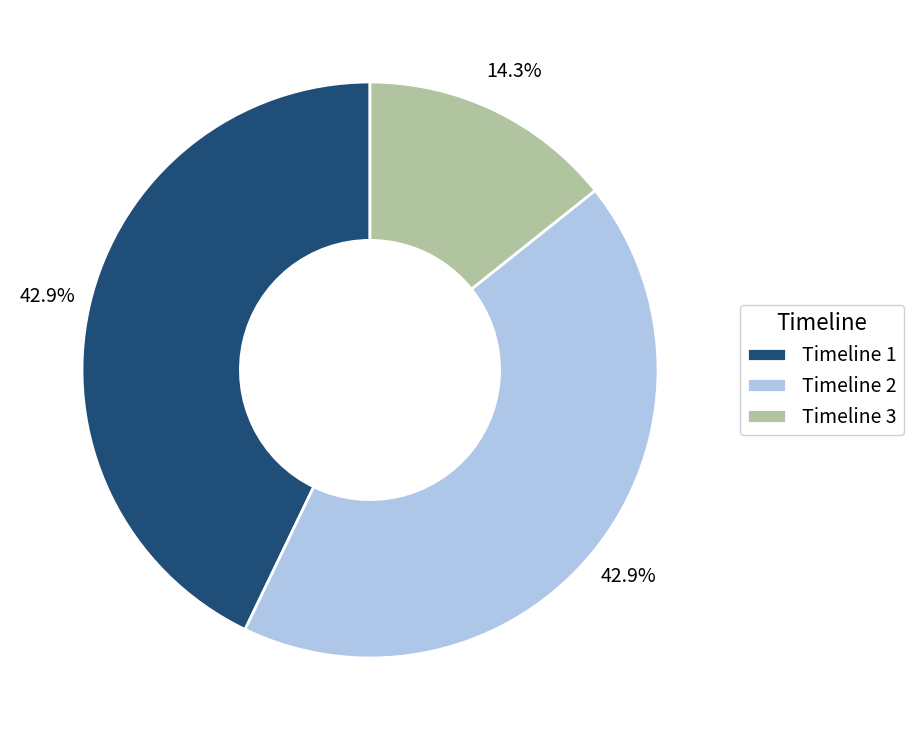

Does any single category account for the majority?

No